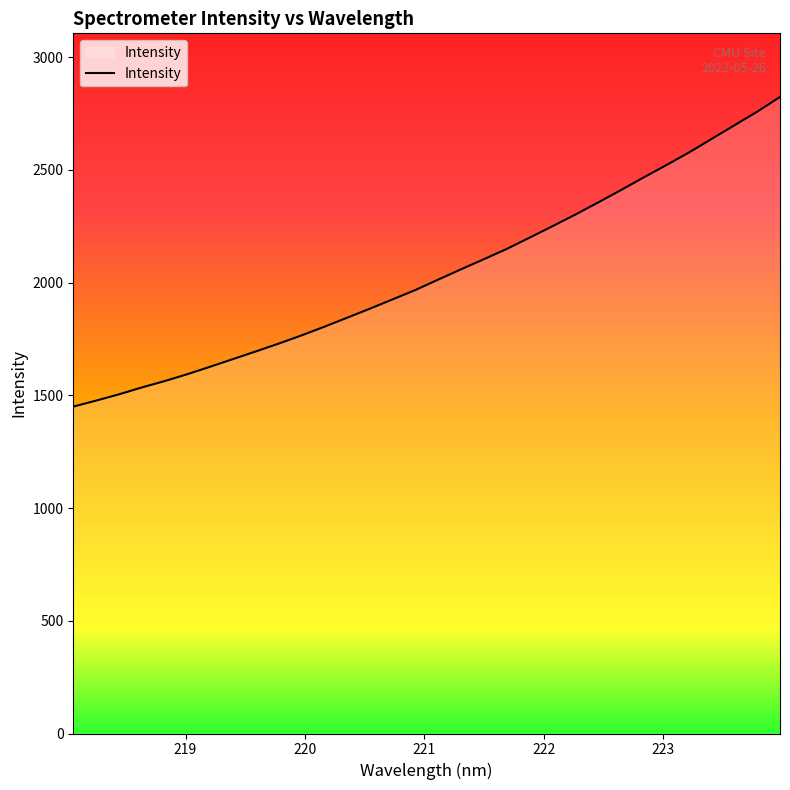

What is the difference between the maximum and minimum values?

1373.5